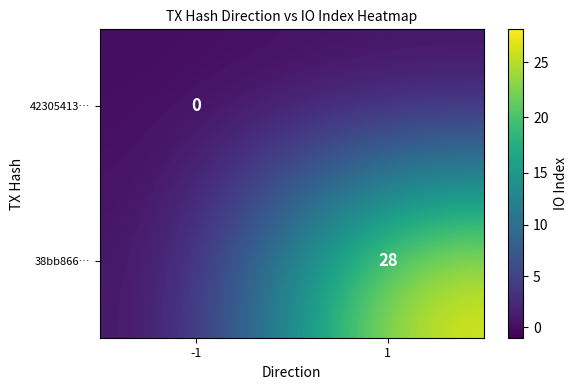

Which series has the largest total across all categories?

38bb866…